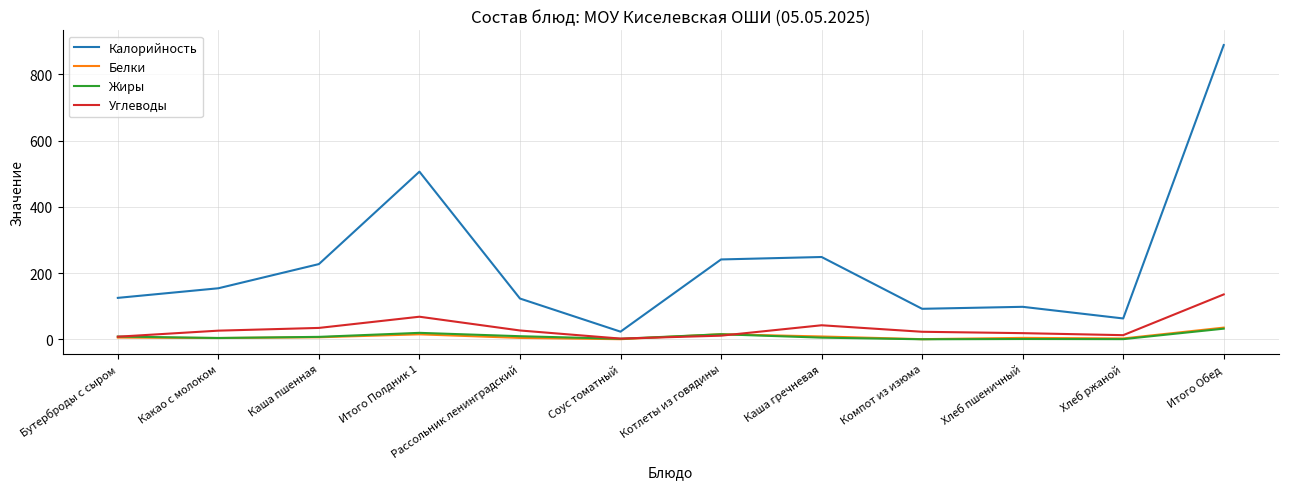

What are all the series names shown in the legend?

Калорийность, Белки, Жиры, Углеводы